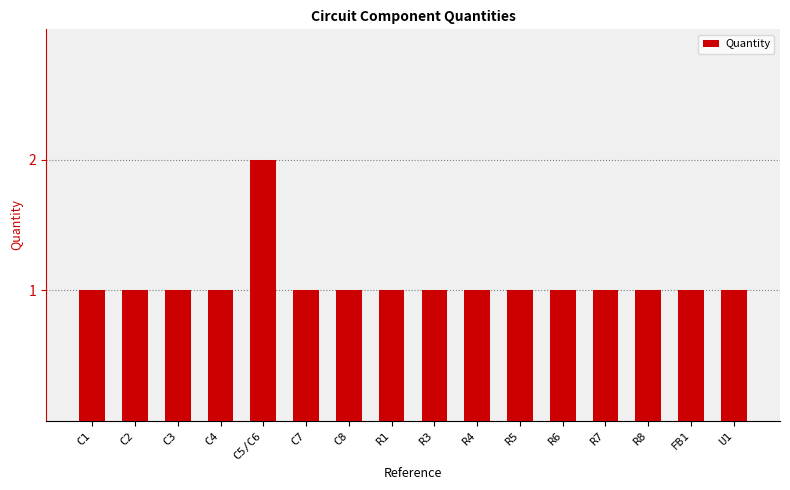

Are the bars horizontal?

No